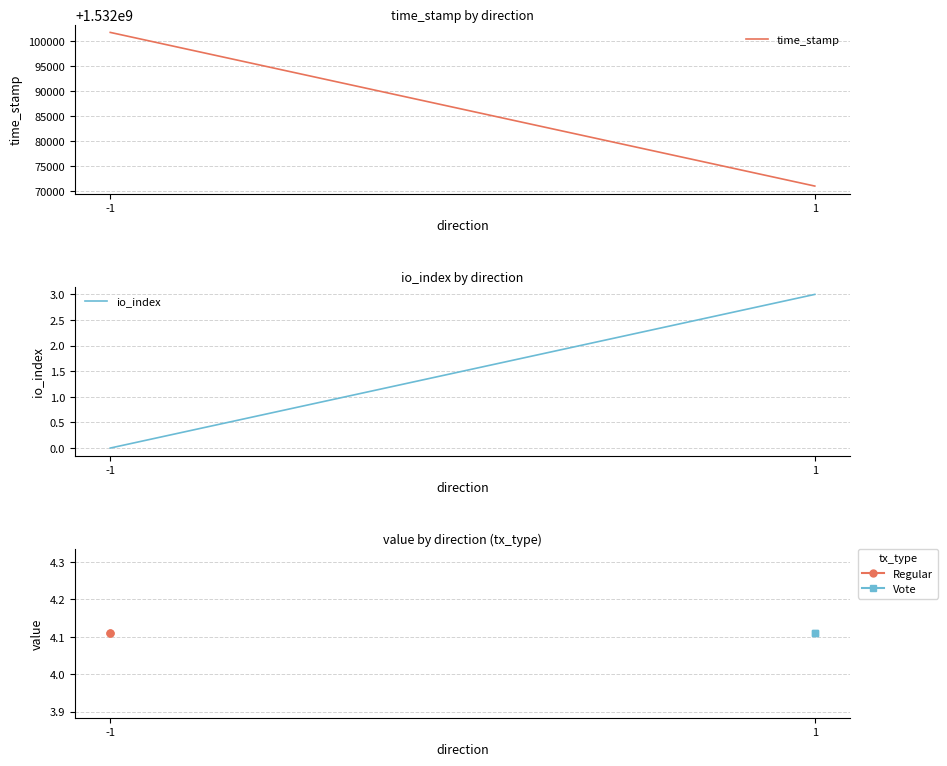

What is the value of the Vote point at the 2nd from the left?

4.1